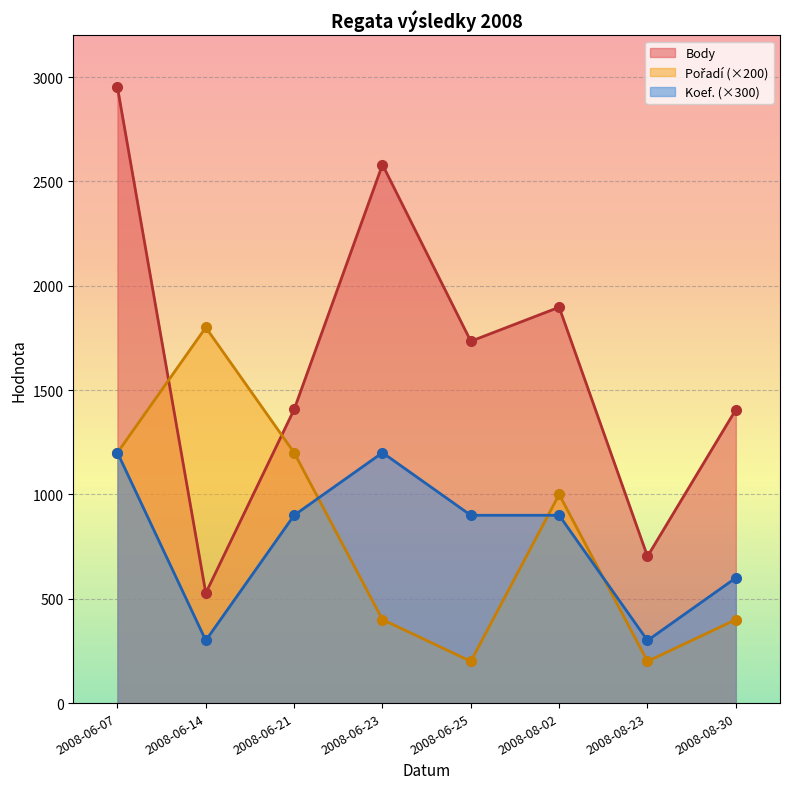

Reading left to right, extract all data points from this chart.

Body: 2951	527	1407	2580	1734	1897	703	1406
Pořadí: 1200	1800	1200	400	200	1000	200	400
Koef.: 1200	300	900	1200	900	900	300	600